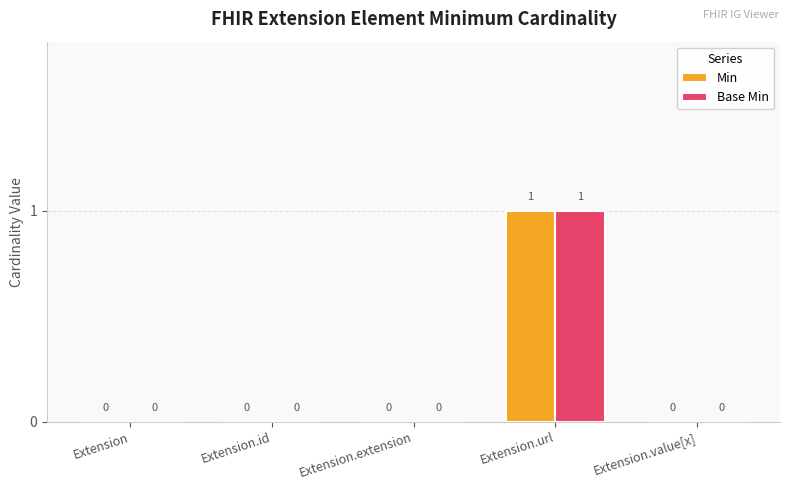

True or false: Min has a value of 0 at Extension.id.

True